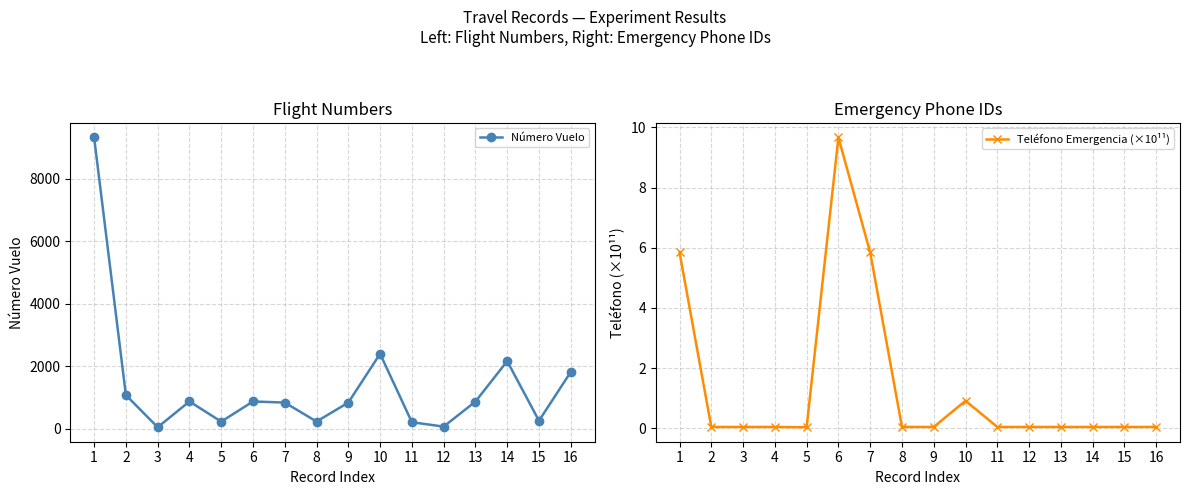

What is the value of the Número Vuelo point at the 5th from the left?

221